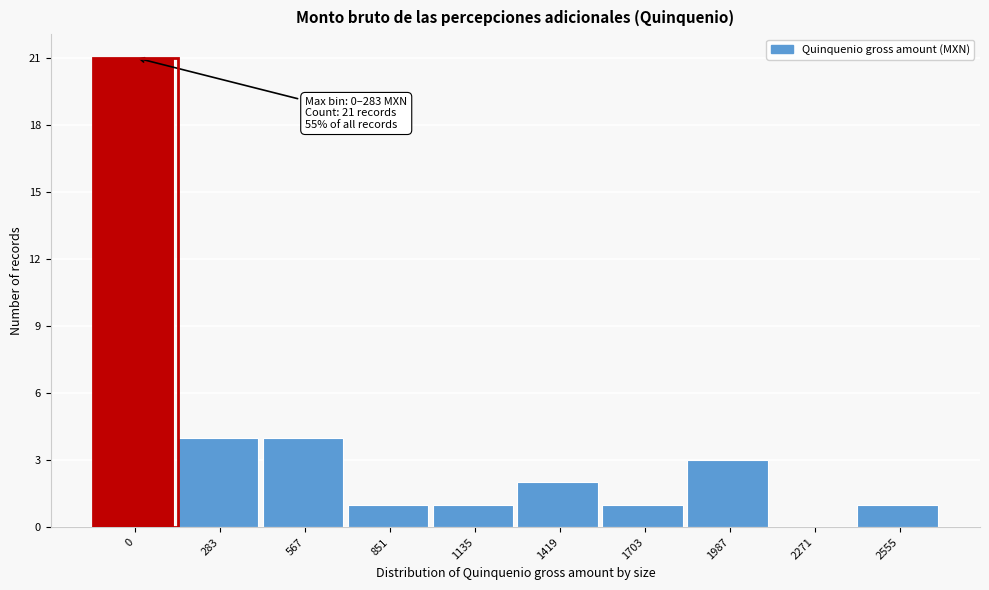

Reading left to right, transcribe all the data shown in this chart.

0=21	283=4	567=4	851=1	1135=1	1419=2	1703=1	1987=3	2271=0	2555=1